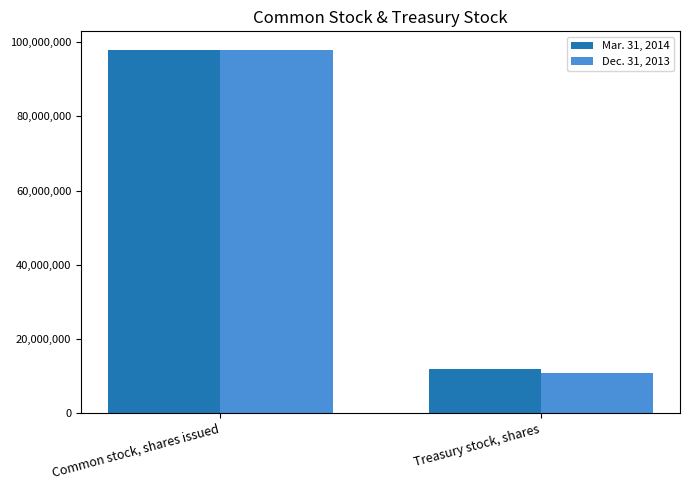

Reading left to right, what are all the values shown in this chart?

Mar. 31, 2014: 98032555	11904275
Dec. 31, 2013: 98030839	10832845